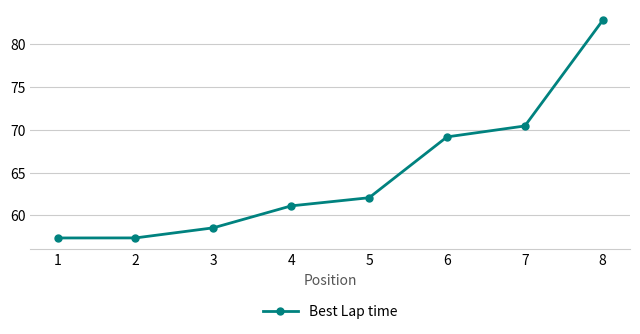

What value does the data have at 2?

57.4